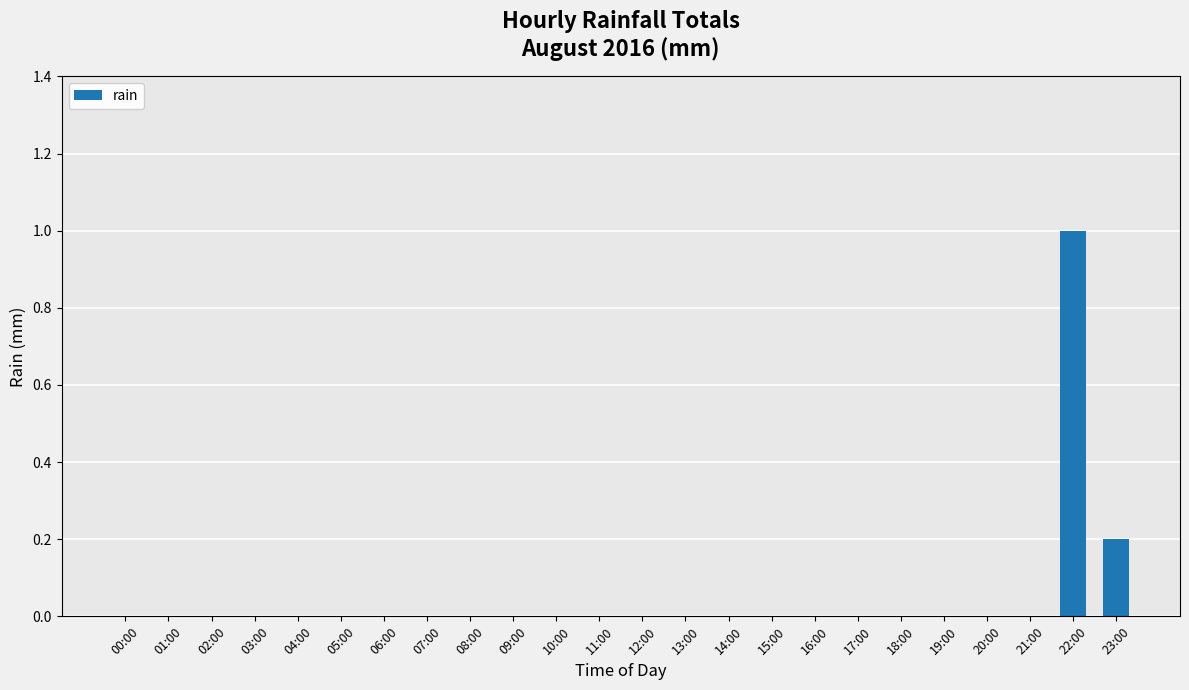

What is the greatest value displayed?

1.0